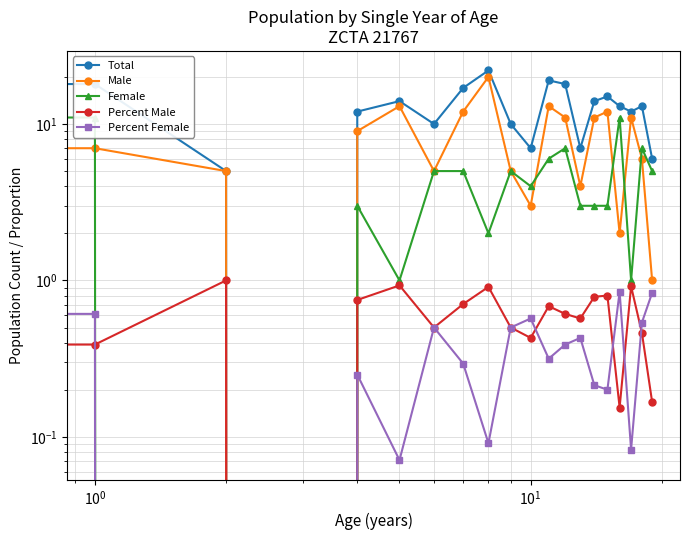

Which label corresponds to the largest value in the chart?

8